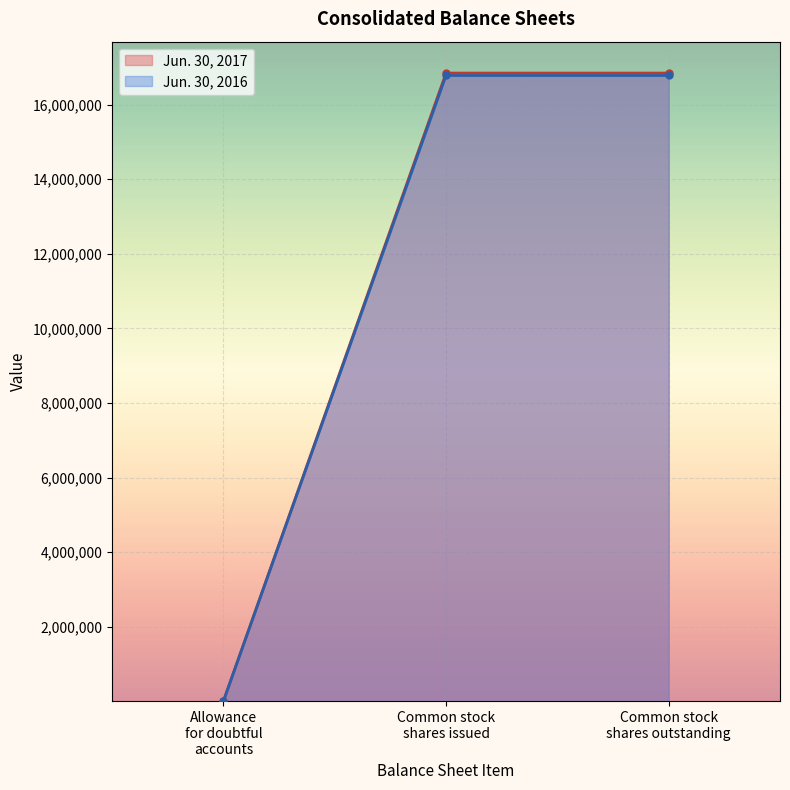

True or false: Jun. 30, 2016 and Jun. 30, 2017 cross at least once.

False